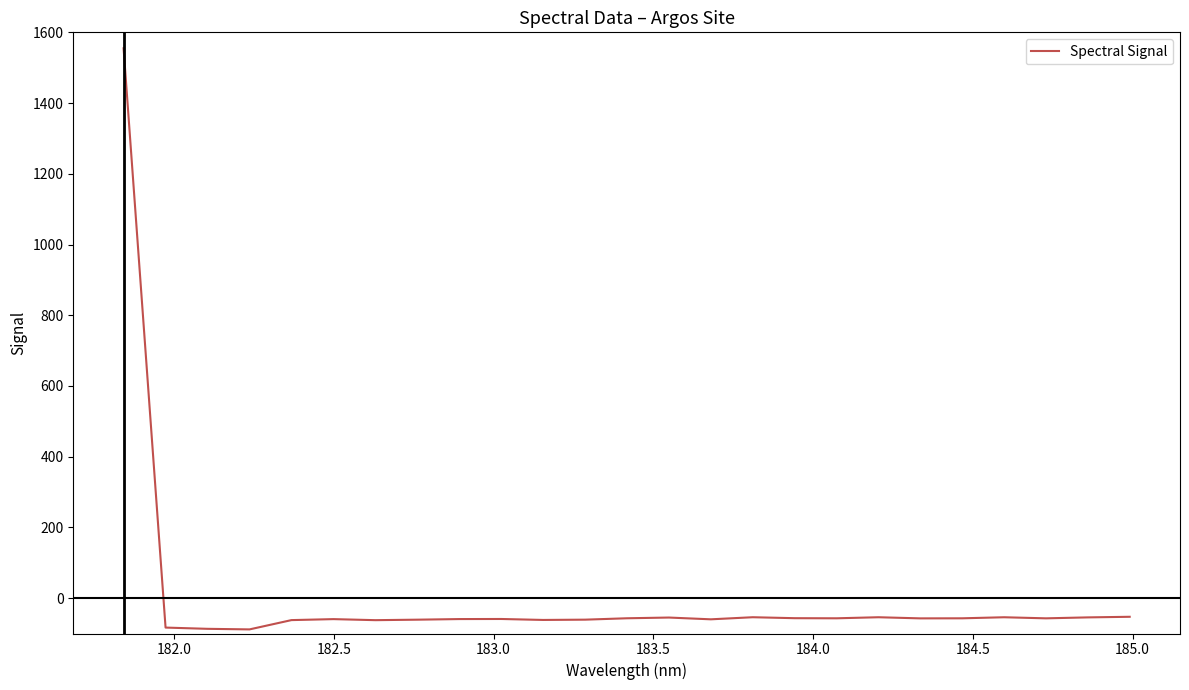

What is the minimum value shown in the chart?

-88.4